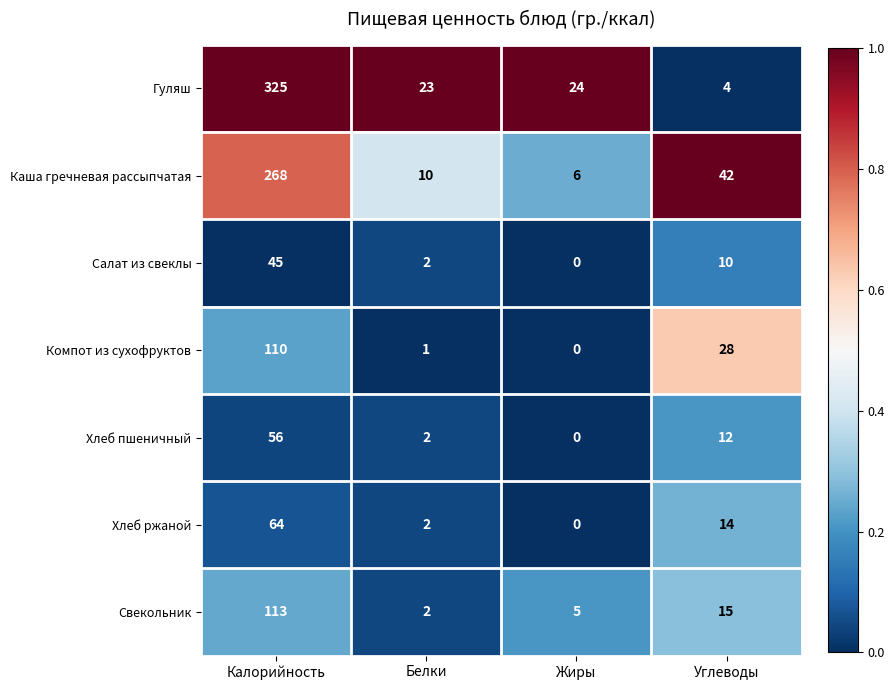

What is the total value across all series at Жиры?

35